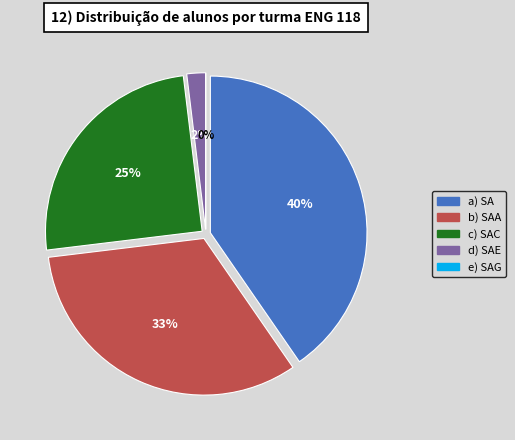

To the nearest percent, what is the combined percentage of ENG 118 SAA and ENG 118 SAE?

35%